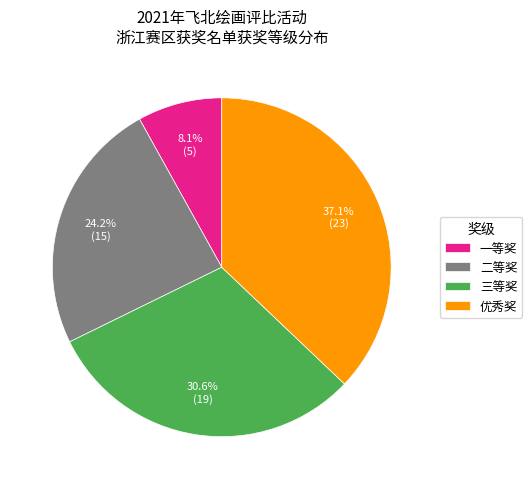

To the nearest percent, what is the difference between the largest and smallest slice percentages?

29%